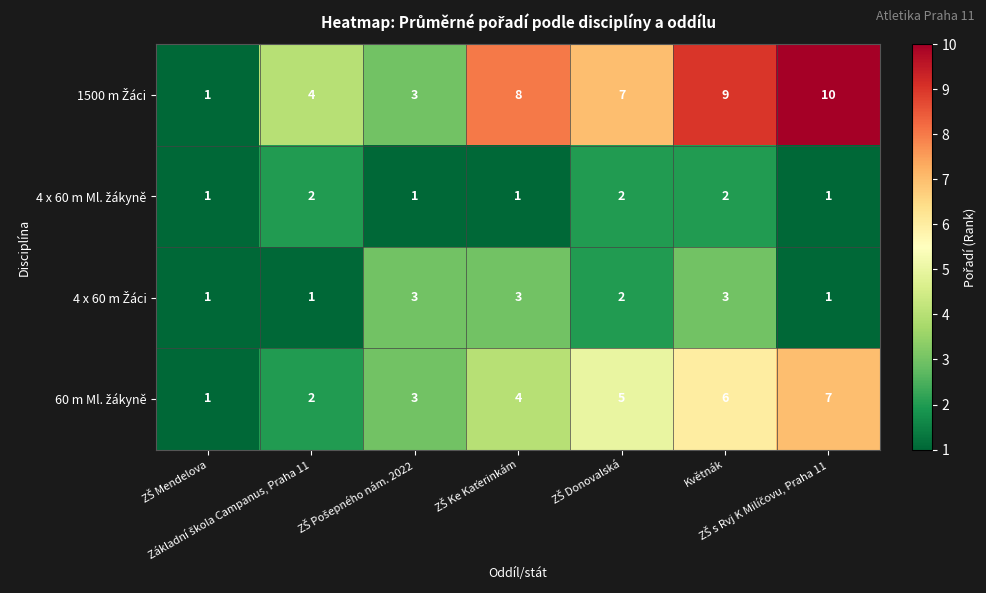

What is the maximum value shown in the chart?

10